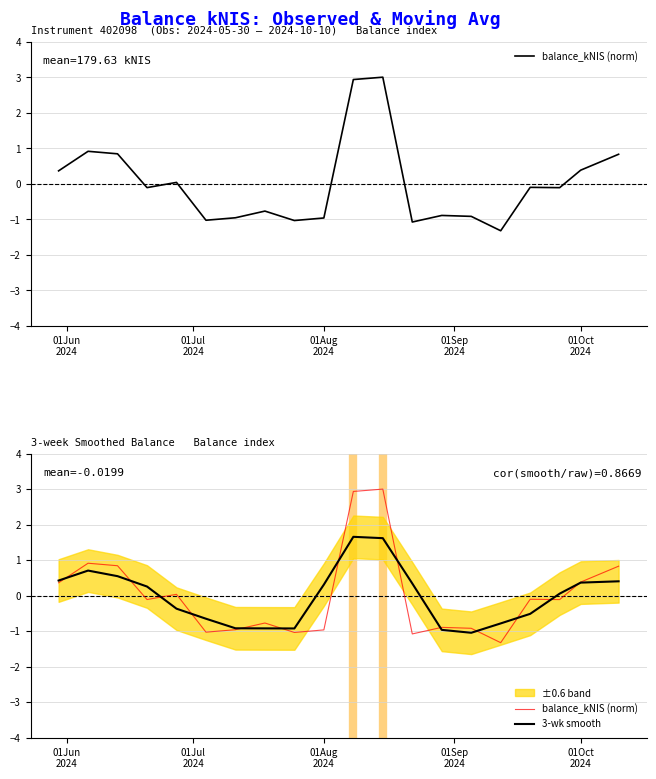

What is the difference between the maximum and minimum values in the balance_kNIS (norm) series?

4.3